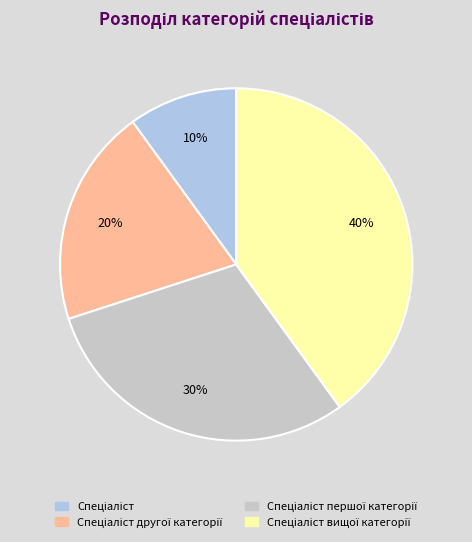

How many segments does this pie chart have?

4